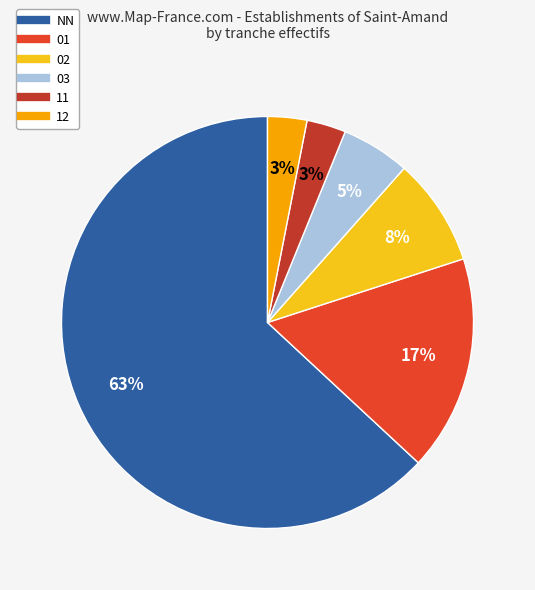

Count the number of slices in the pie.

6